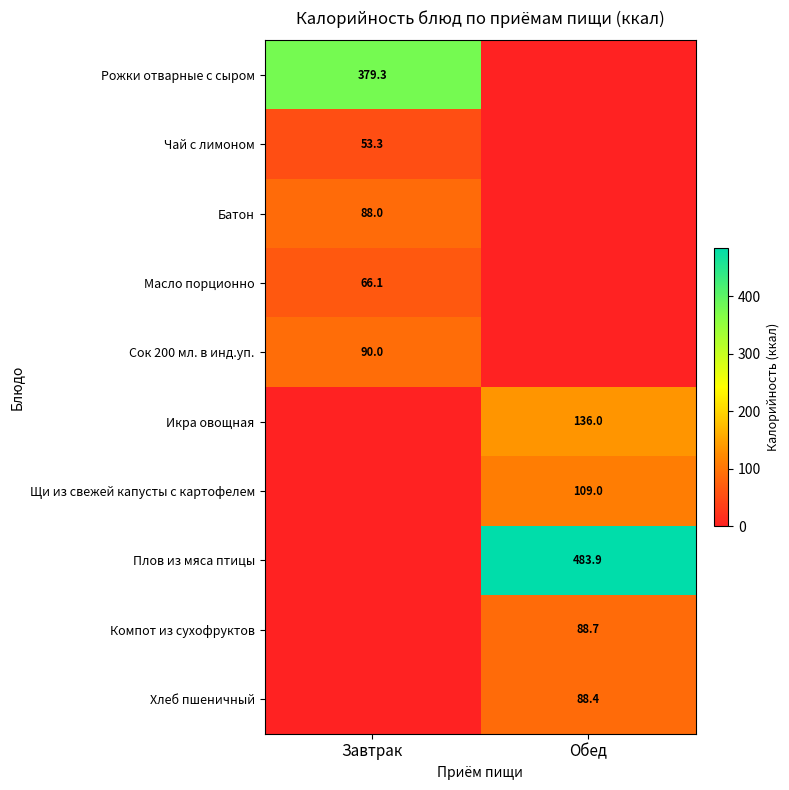

The value of Чай с лимоном at Завтрак is 53.3. True or false?

True